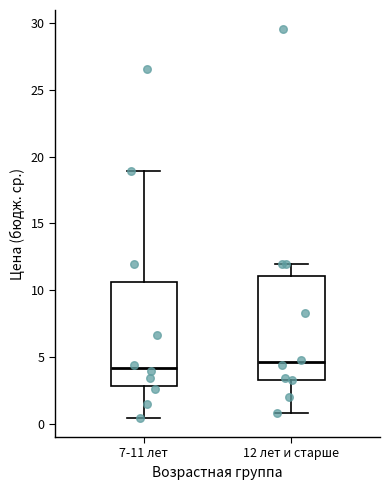

Reading left to right, transcribe this box plot: for each box, give where its median line is, the range the box spans, and where its two whiskers end, as read against the y-axis. The values are not printed on the chart, so give them approximately, as read against the axis.

7-11 лет: median 4.0, box 3.0 to 10.5, whiskers 0.5 to 19.0
12 лет и старше: median 4.5, box 3.5 to 11.0, whiskers 1.0 to 12.0